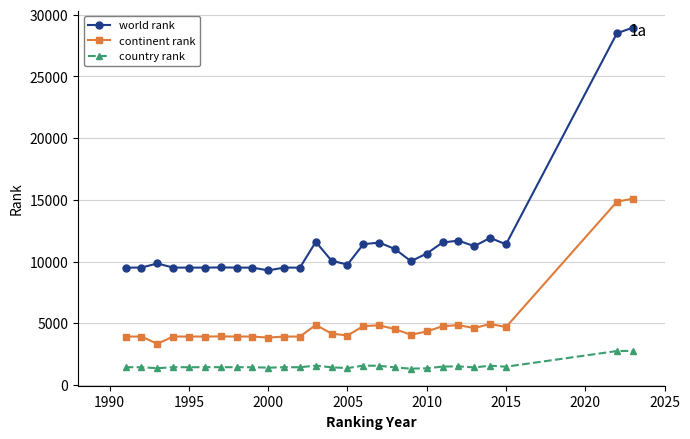

Is this an area chart (filled region under the line)?

No